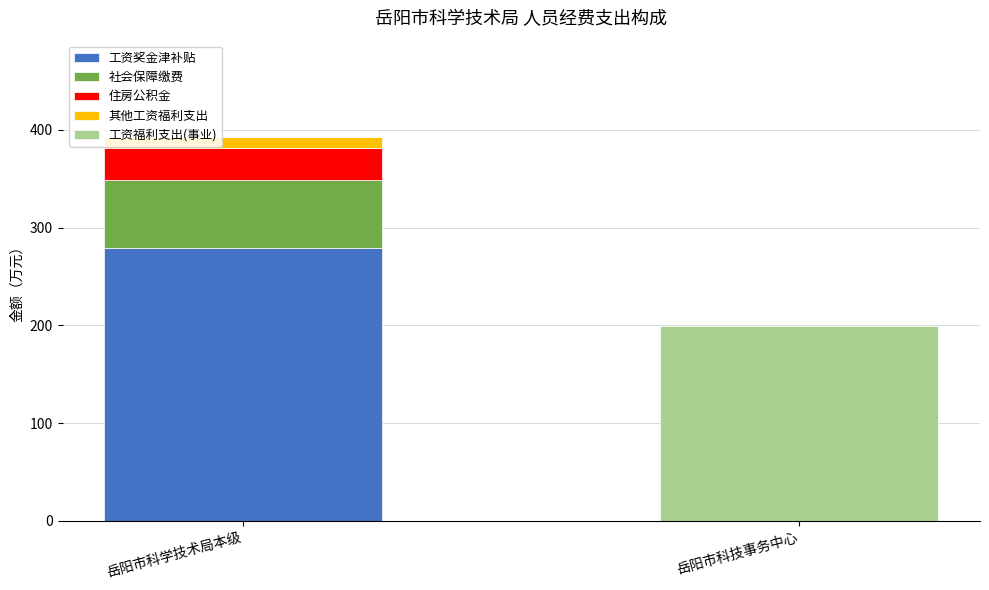

True or false: 工资奖金津补贴 has a value of 0.0 at 岳阳市科技事务中心.

True